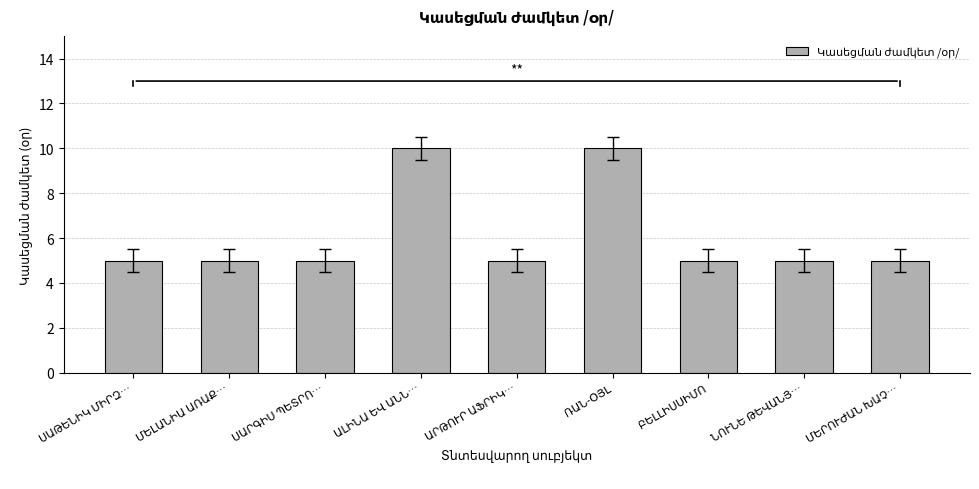

Count the number of categories in the chart.

9